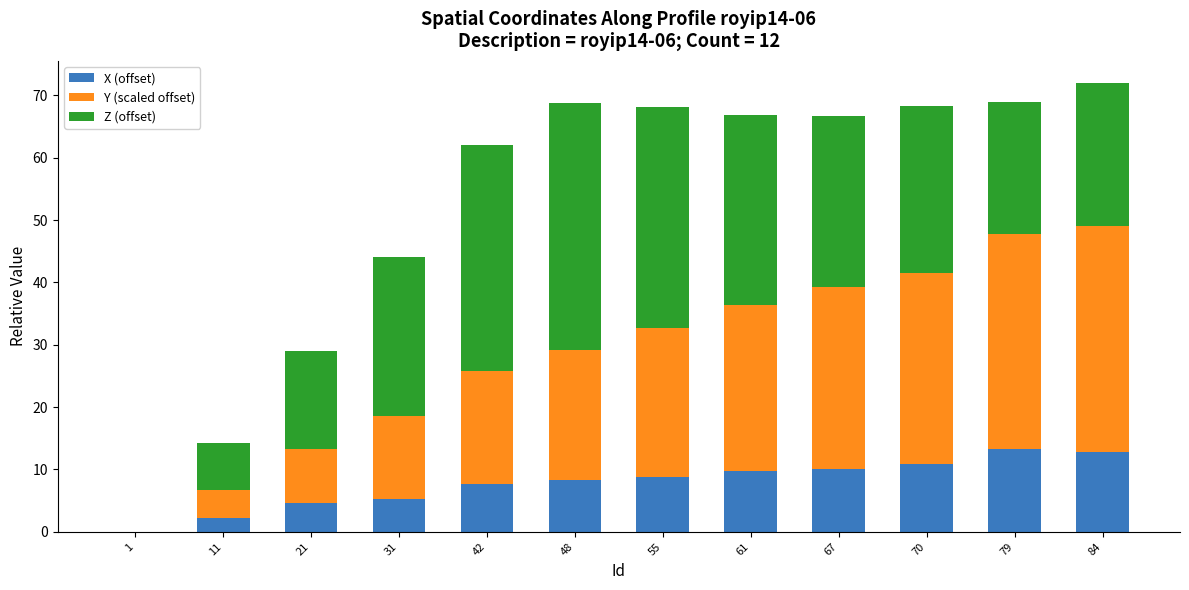

Are the bars grouped side by side (vs. stacked)?

No